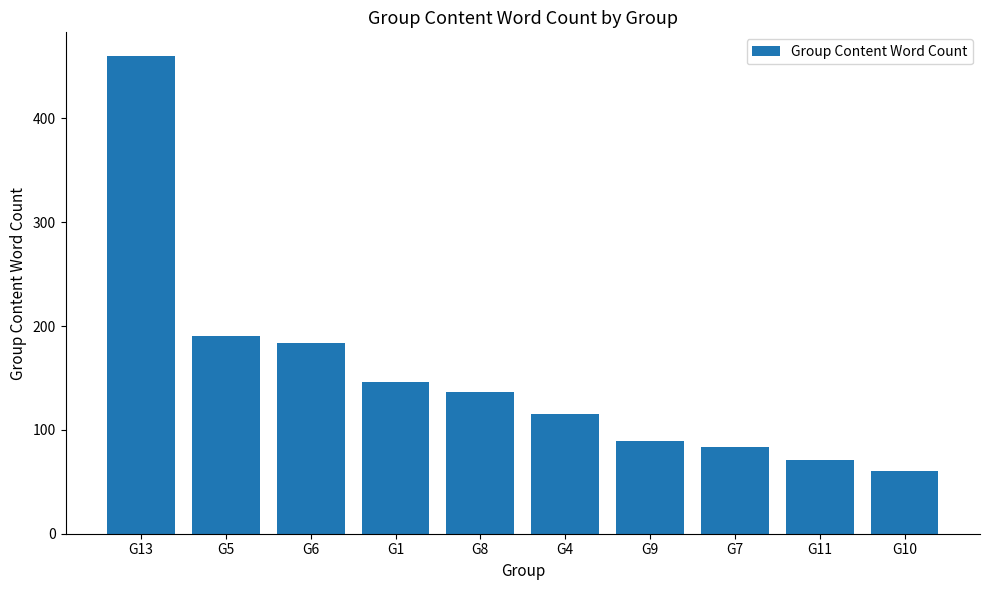

Reading left to right, list all the values displayed in this chart.

460	190	184	146	137	115	89	84	71	60